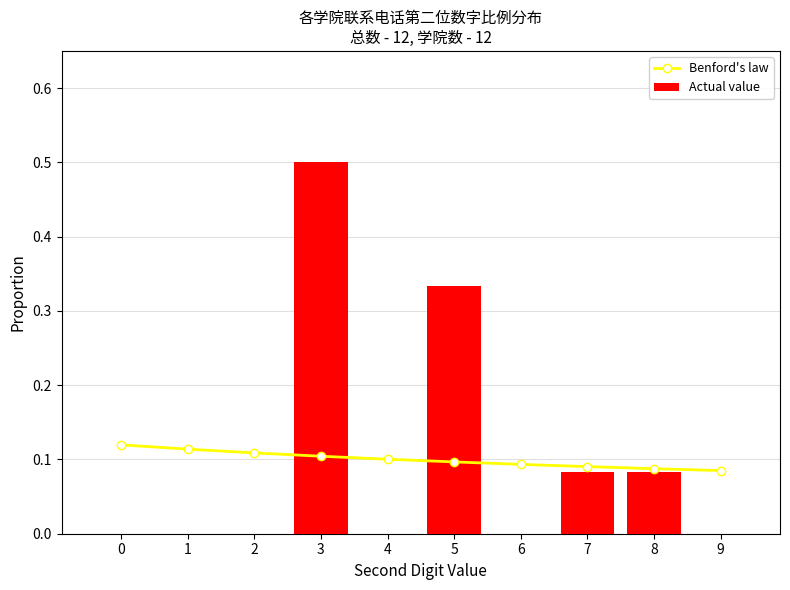

Which series has the largest range (max minus min)?

Actual value